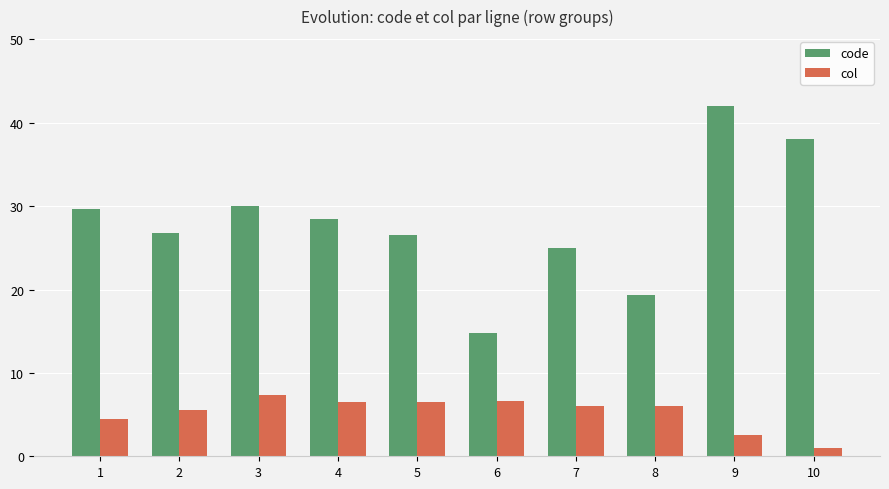

What are all the series names shown in the legend?

code, col